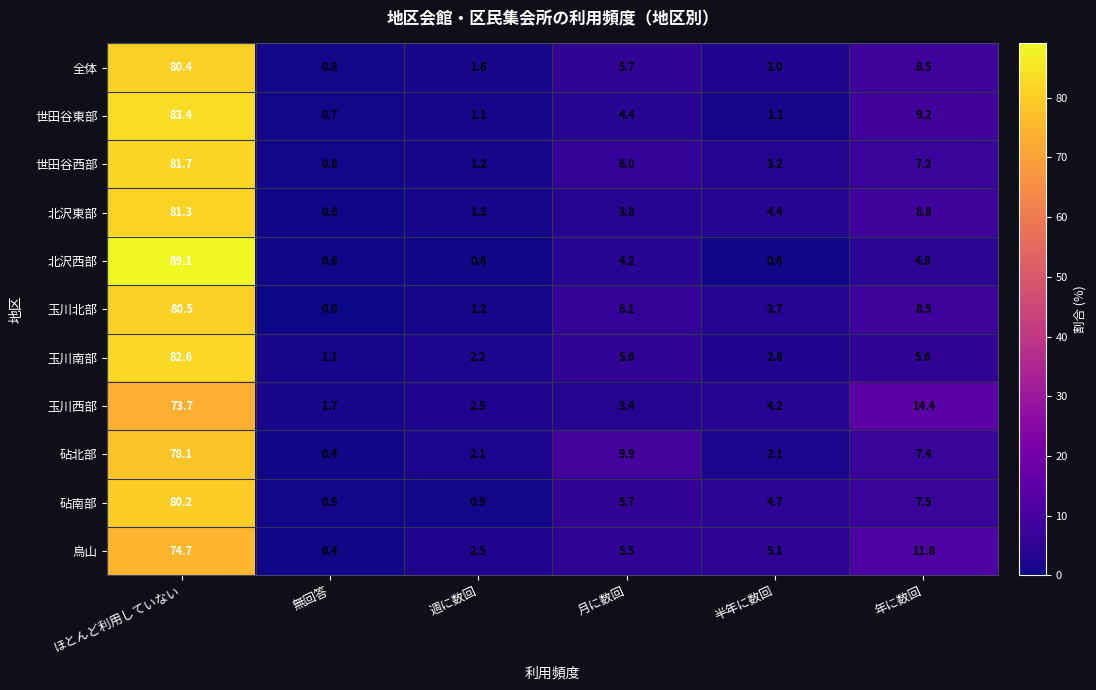

What is the approximate value of 北沢西部 at 無回答?

0.6